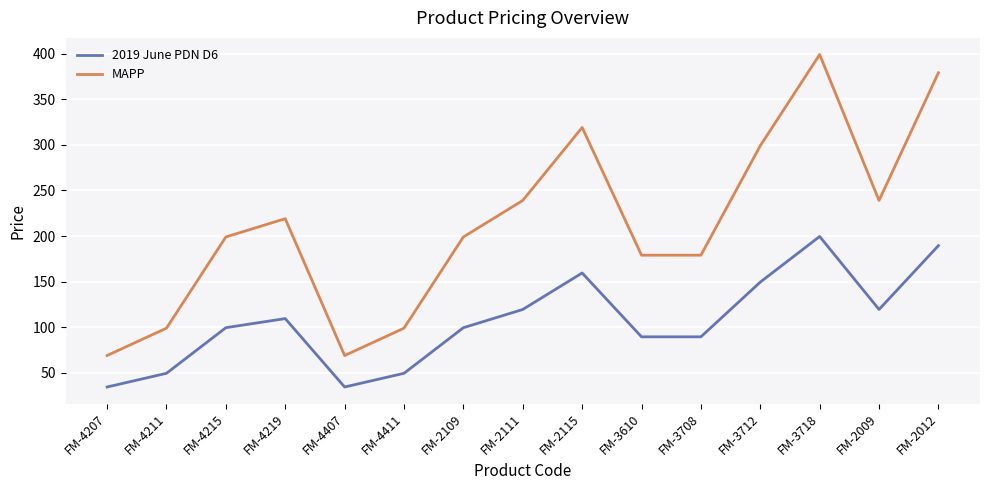

What is the smallest value displayed?

34.5